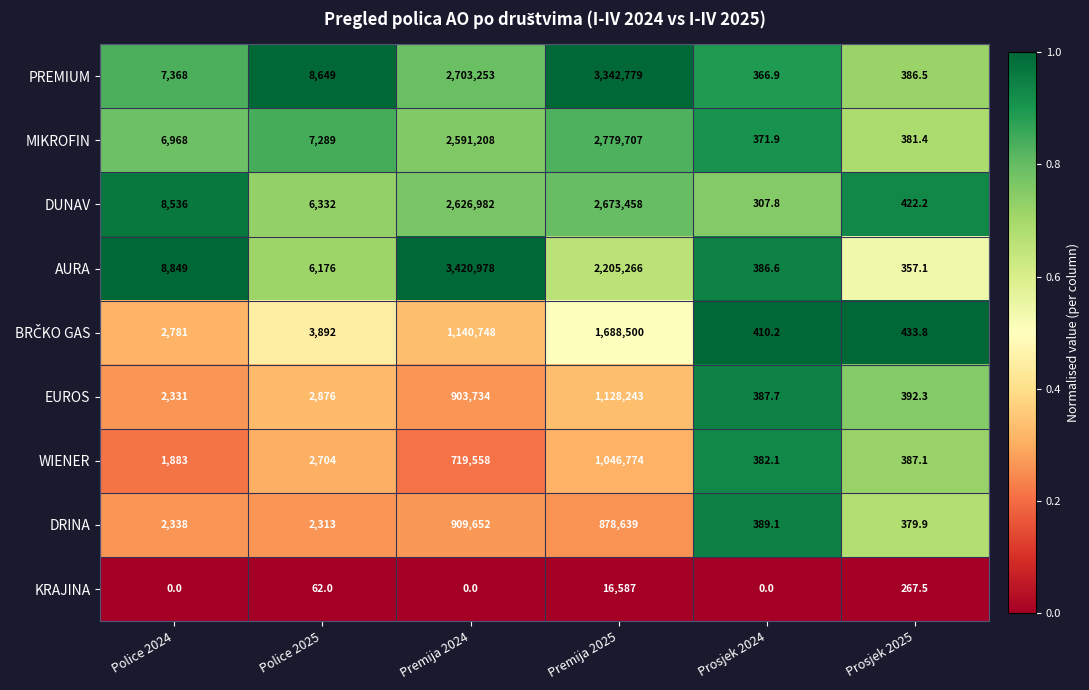

What is the spread (max minus min) of values at Police 2024?

8849.0